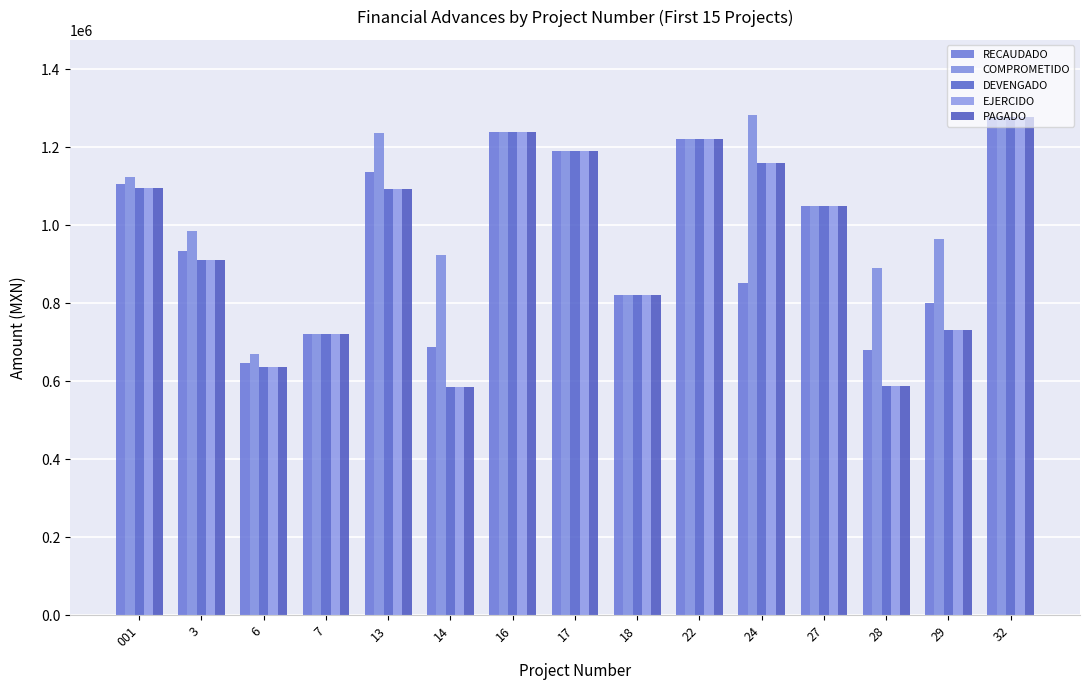

How many bars are there in total?

75